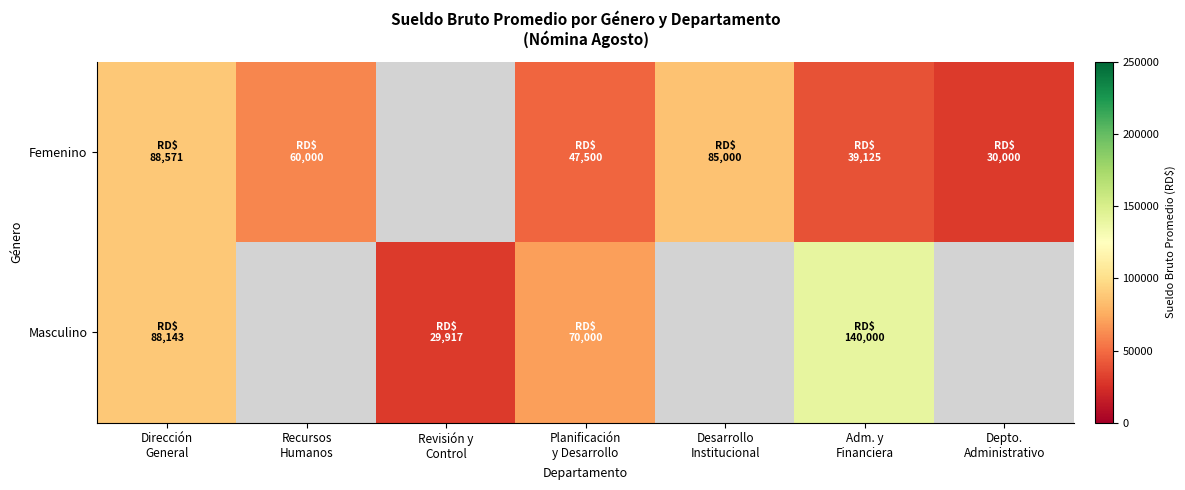

List the series in order of their overall mean, lowest first.

Femenino, Masculino